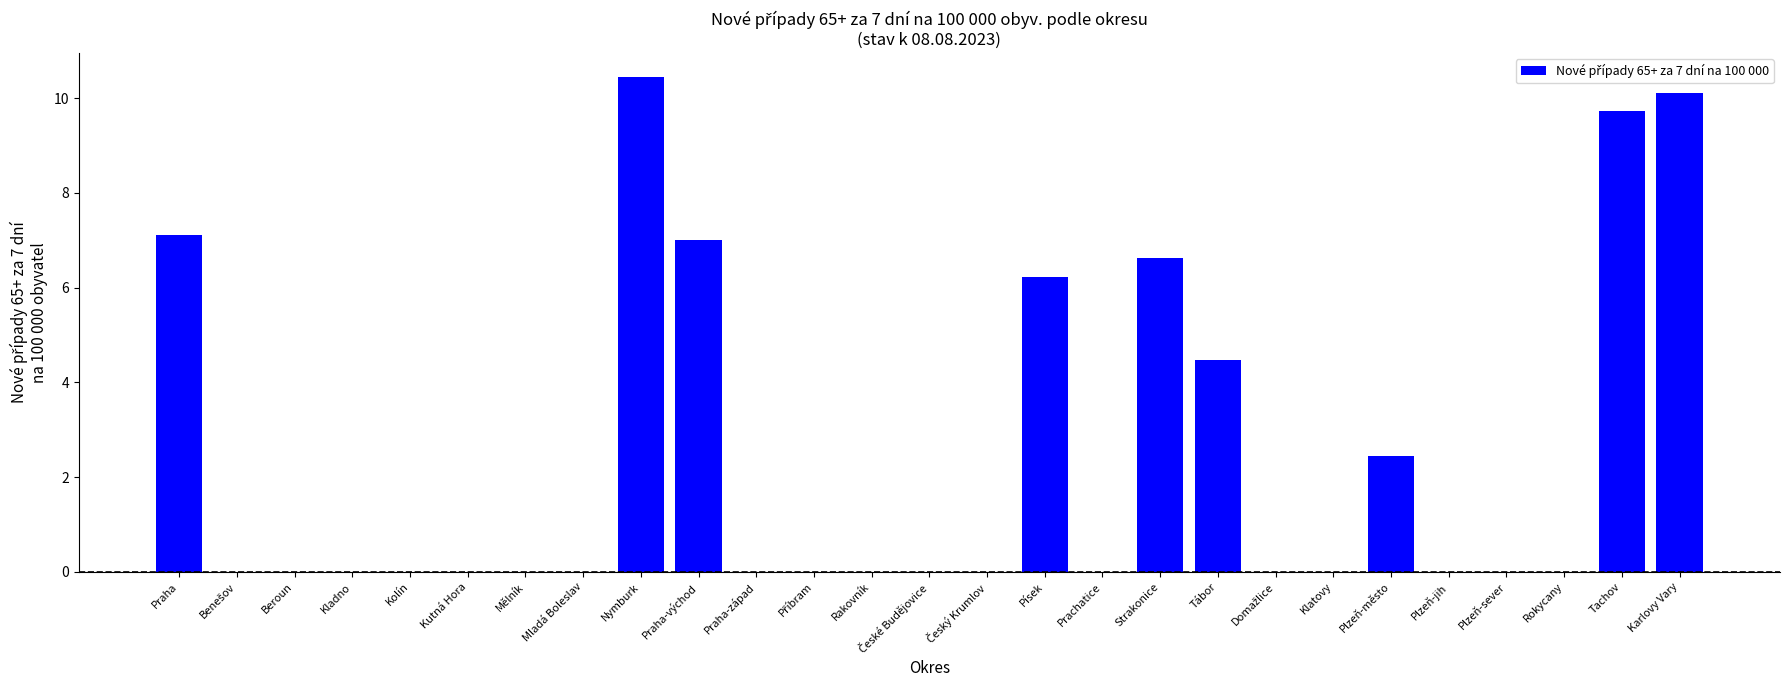

True or false: the data shows 7.1 at Praha.

True